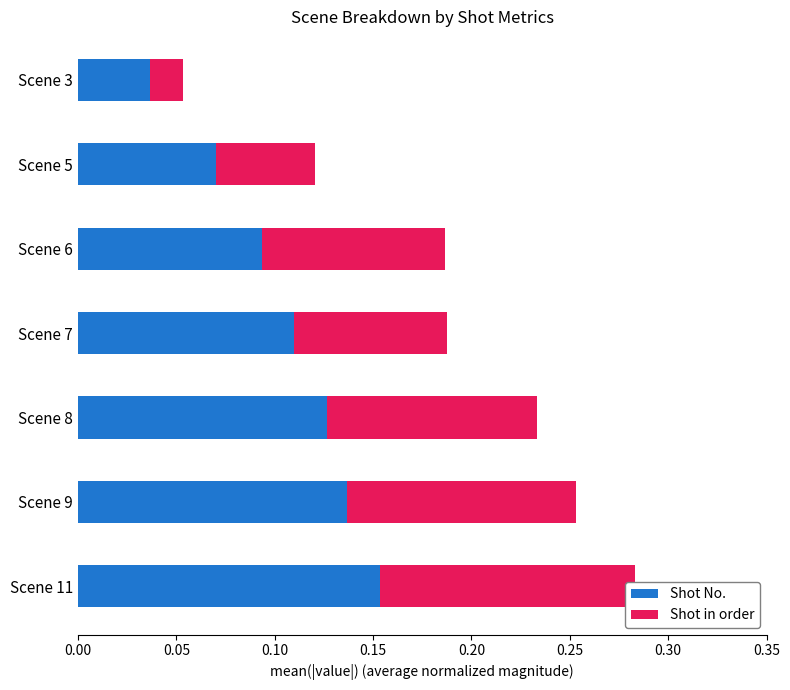

True or false: Shot in order has a value of 0.1 at Scene 8.

False